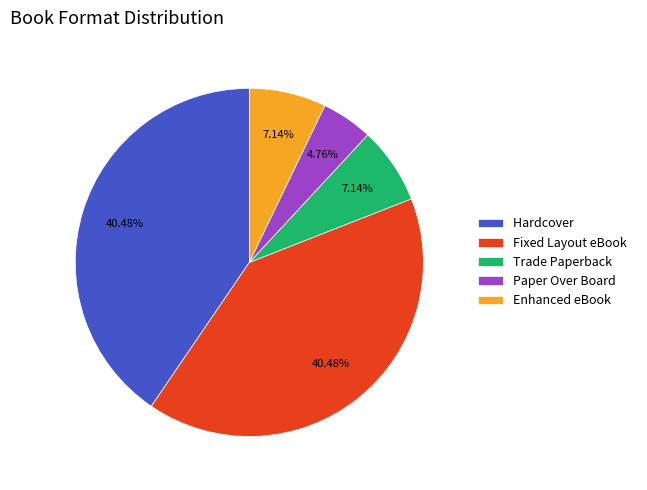

How many segments does this pie chart have?

5